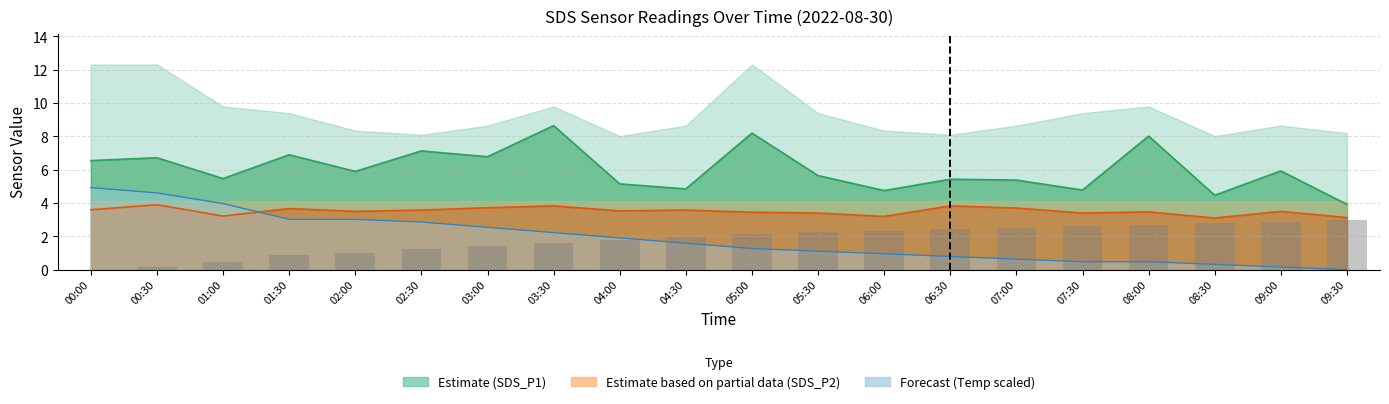

What is the change in value from 01:00 to 02:00?

+0.6